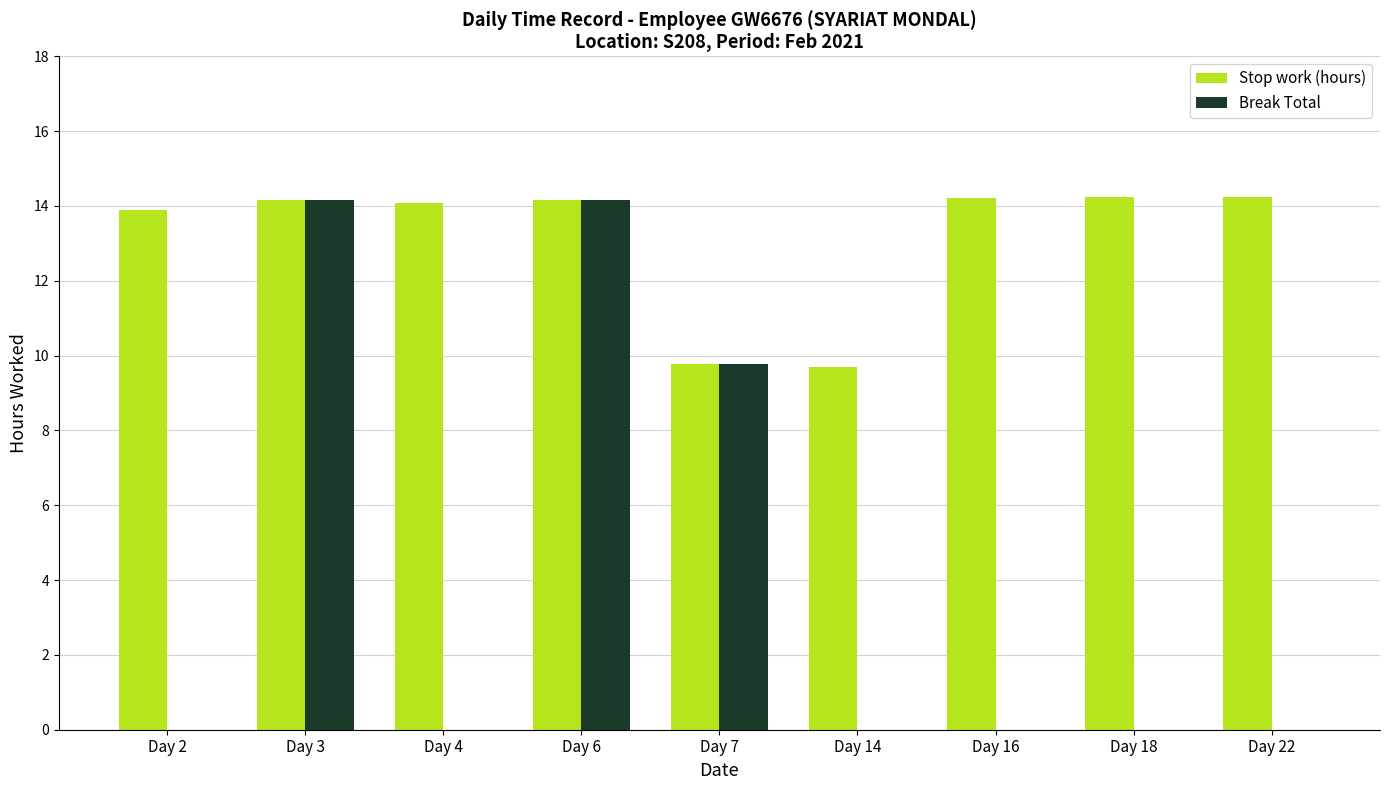

Are the bars horizontal?

No